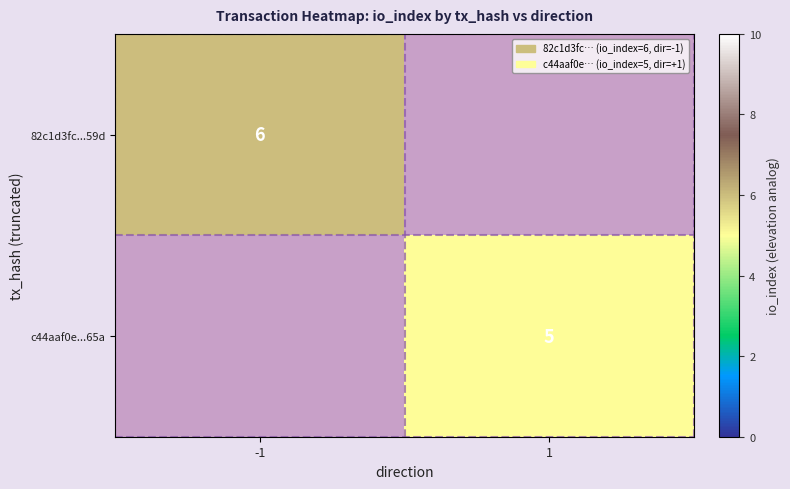

The c44aaf0e...65a series shows 2 at 1. True or false?

False